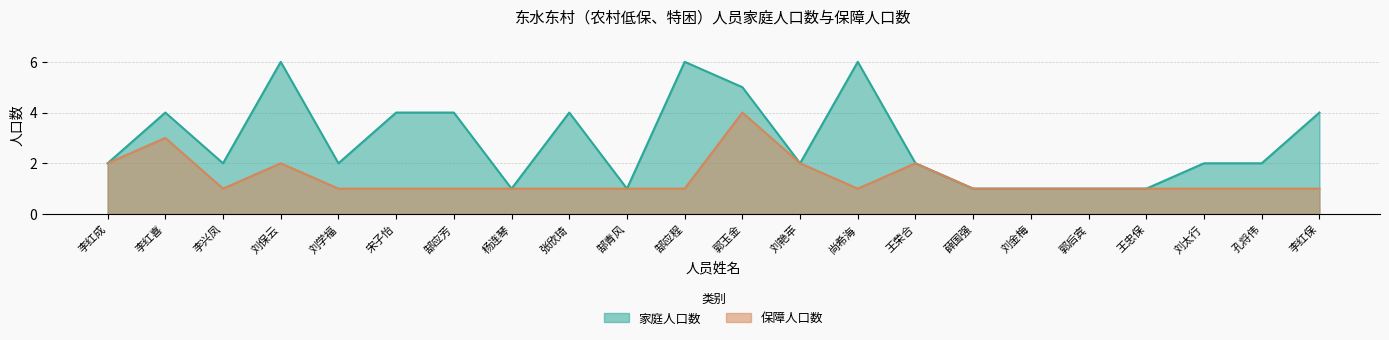

List the labels in order of 保障人口数 value, smallest first.

李兴凤, 刘学福, 宋子怡, 郜应芳, 杨连琴, 张欣琦, 郜青风, 郜应程, 尚希海, 薛国强, 刘金梅, 郭后宾, 王忠保, 刘太行, 孔将伟, 李红保, 李红成, 刘保云, 刘艳苹, 王荣合, 李红喜, 郭玉金